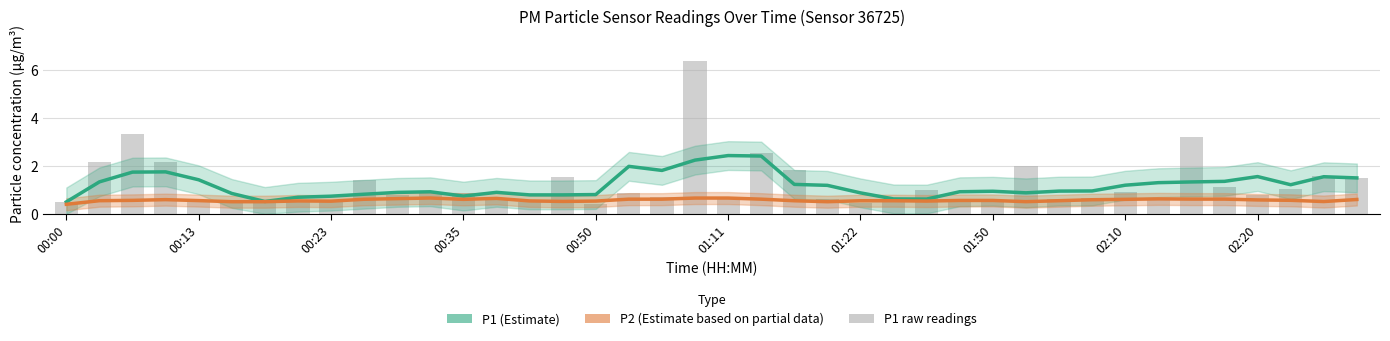

The value of P1 raw at 19 is 2.4. True or false?

False